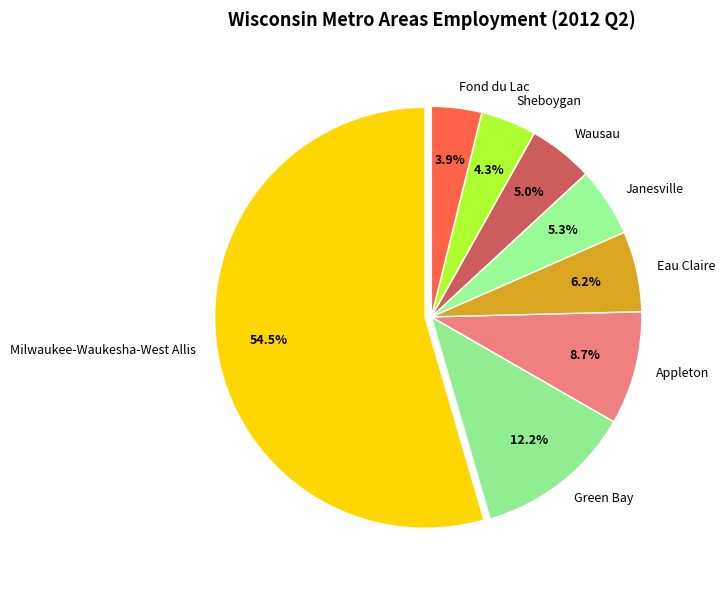

To the nearest percent, what is the difference between the Fond du Lac and Milwaukee-Waukesha-West Allis slice percentages?

51%